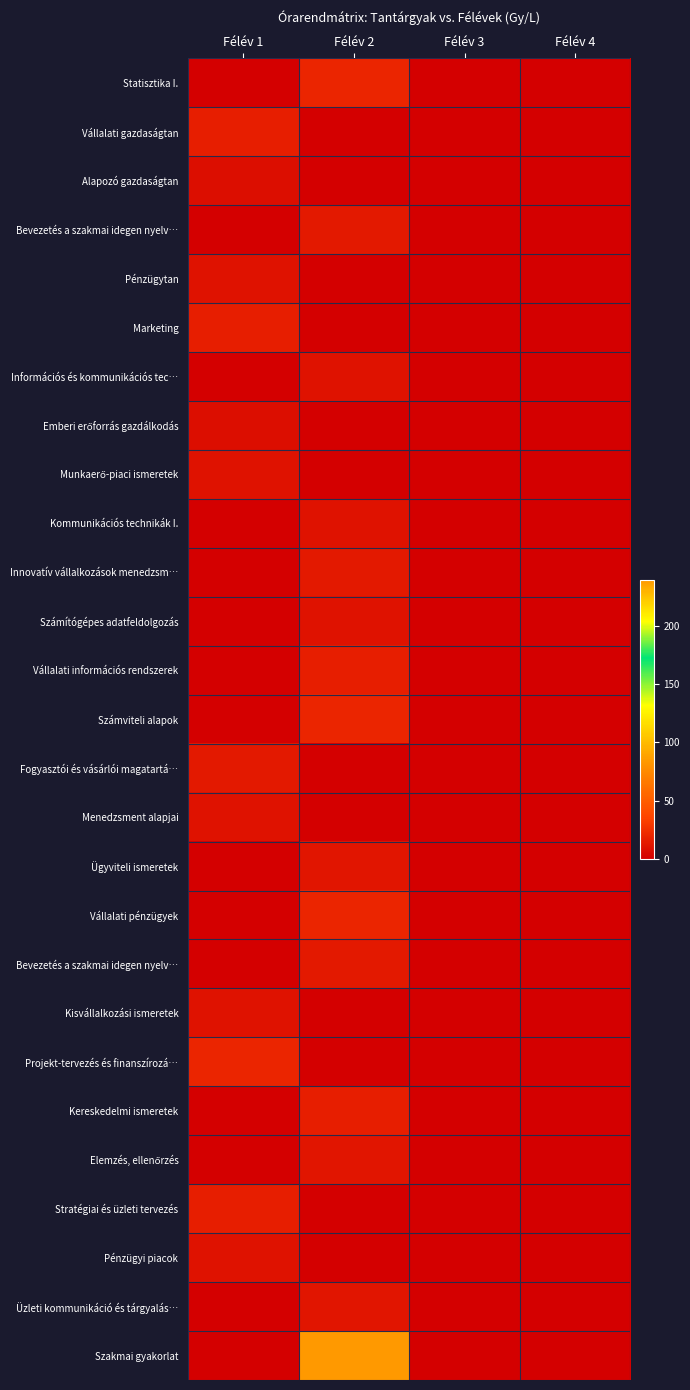

How many values in the Kisvállalkozási ismeretek series exceed 0?

1